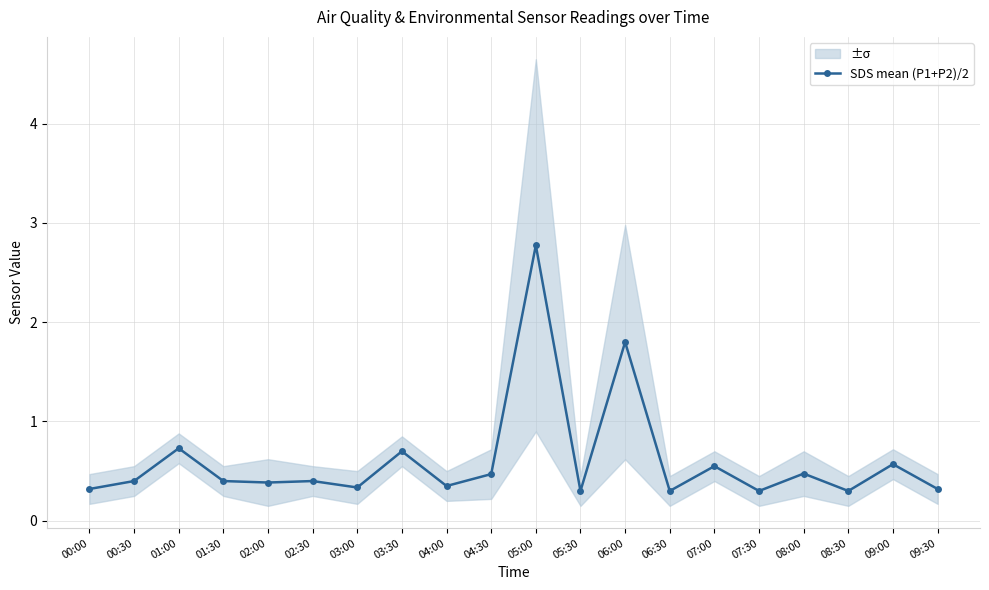

Which label corresponds to the largest value in the chart?

05:00